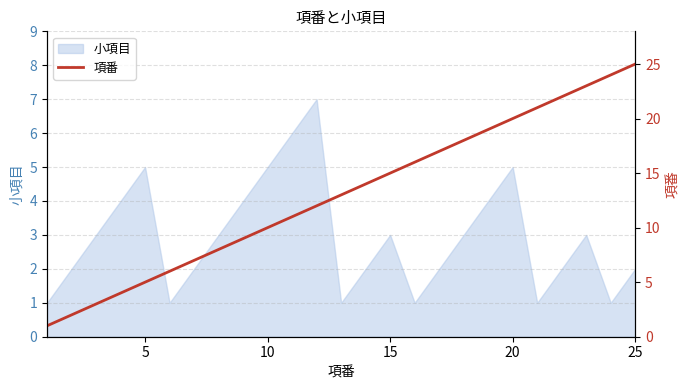

How many lines are shown in the chart?

1